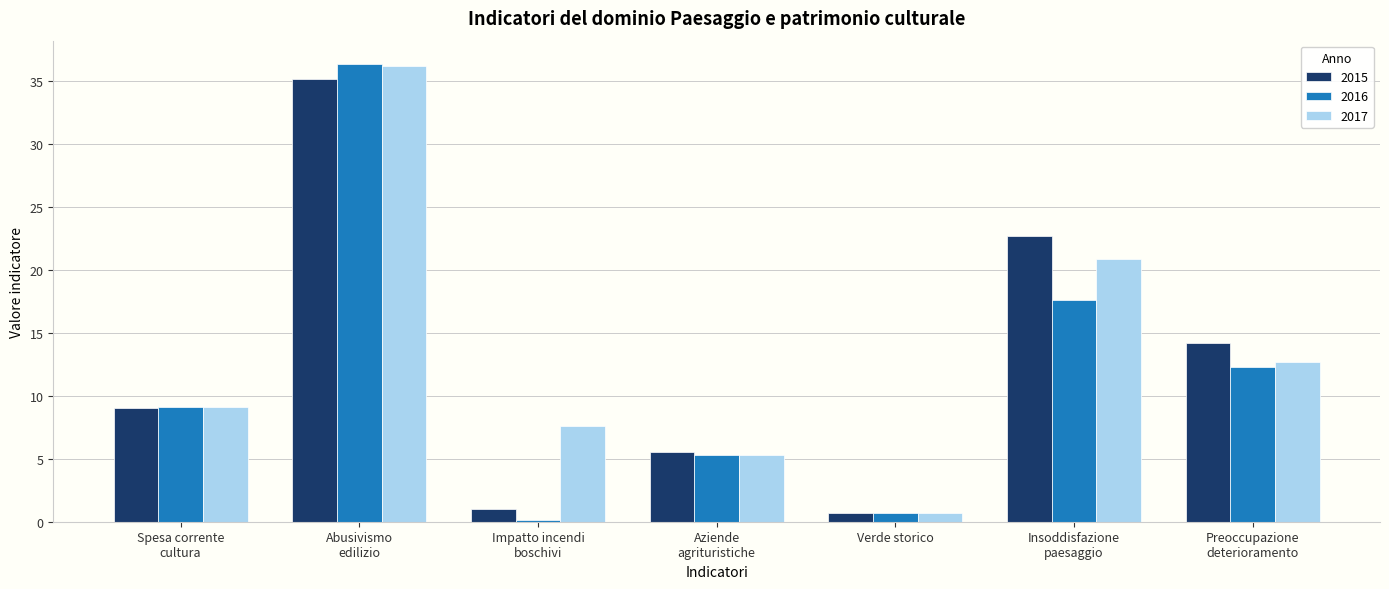

The 2017 series shows 16.7 at Preoccupazione
deterioramento. True or false?

False